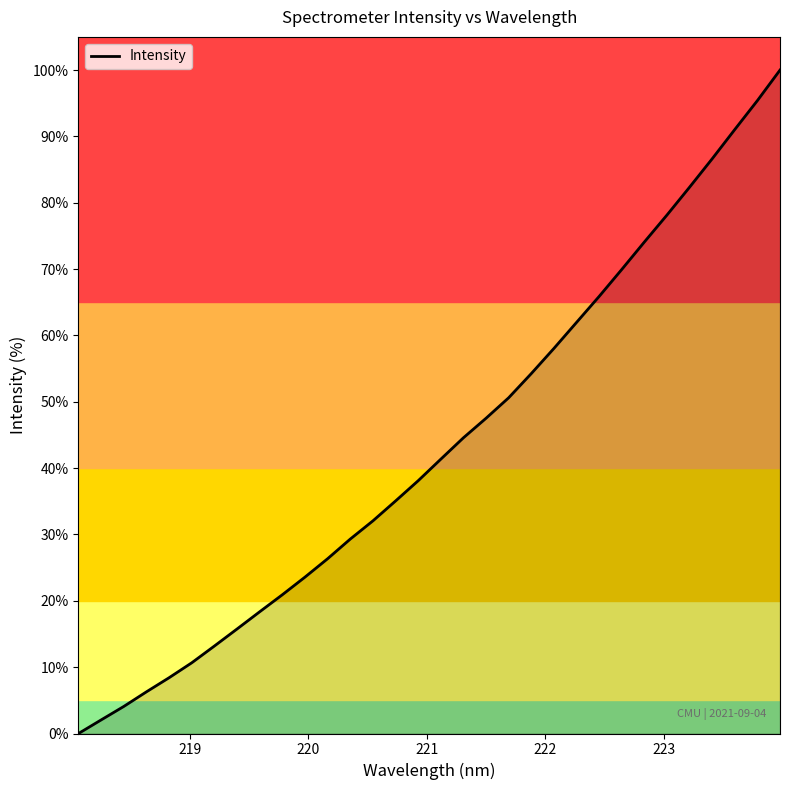

What is the value of the 32nd point from the left?

100.0